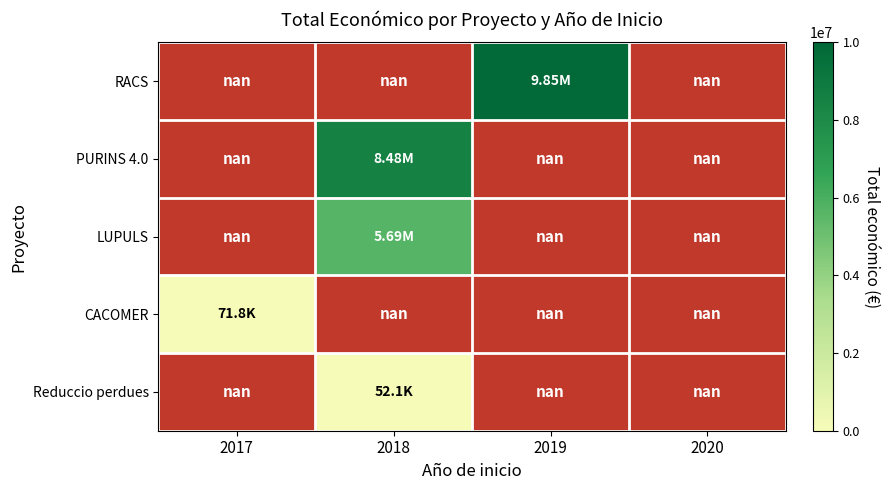

What is the minimum value shown in the chart?

52055.0